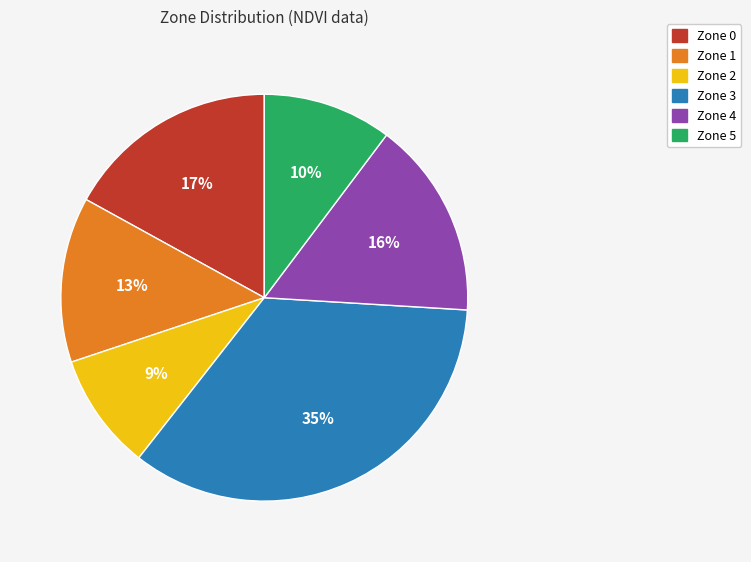

Is there a majority slice in this chart?

No